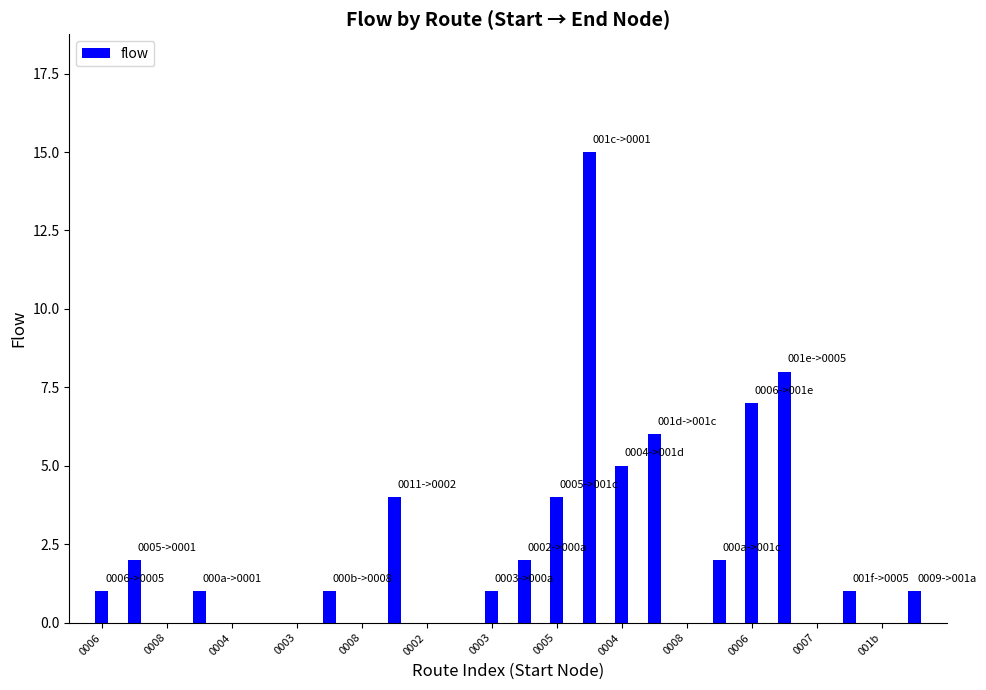

What is the value of the 16th bar from the left?

15